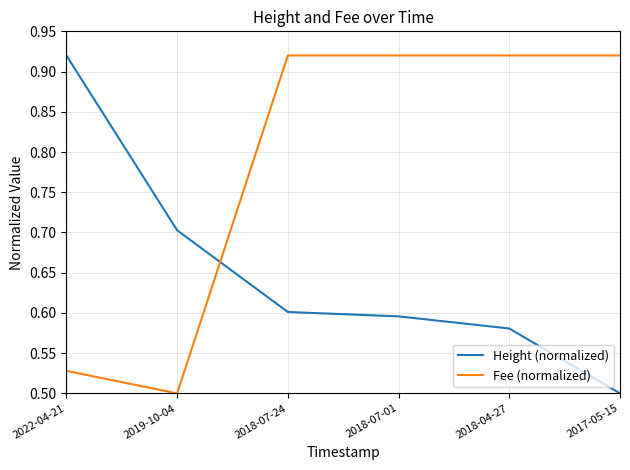

What position from the left is 2019-10-04?

2